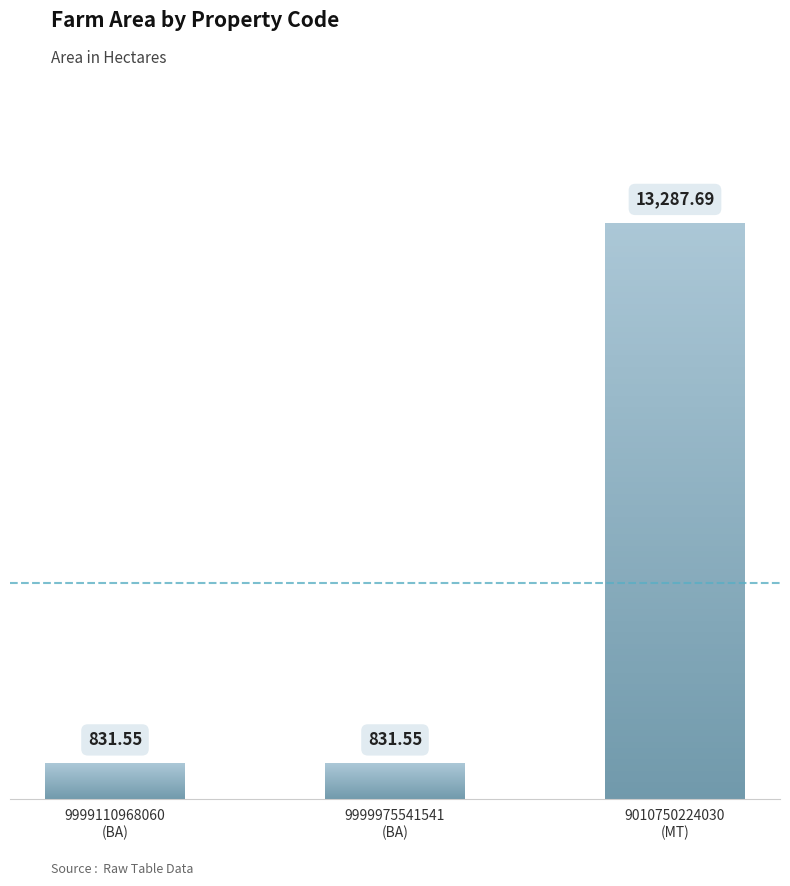

What is the value of the 3rd bar from the left?

13287.7